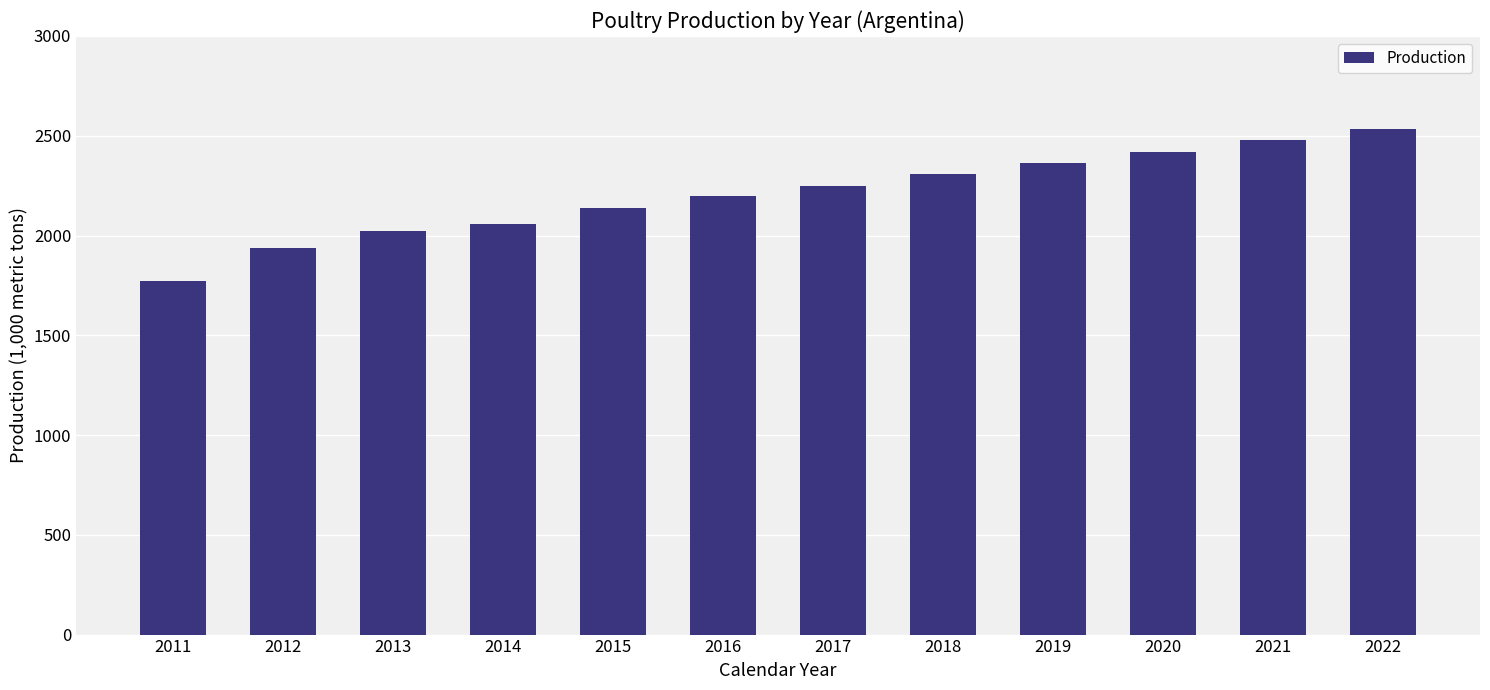

True or false: the data shows 1068 at 2022.

False